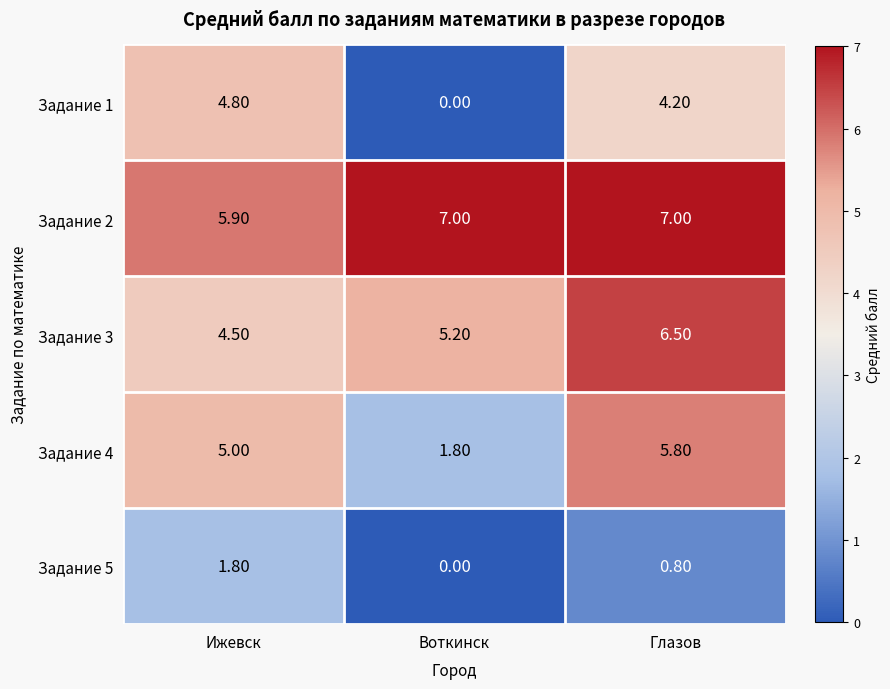

What is the spread (max minus min) of values at Глазов?

6.2